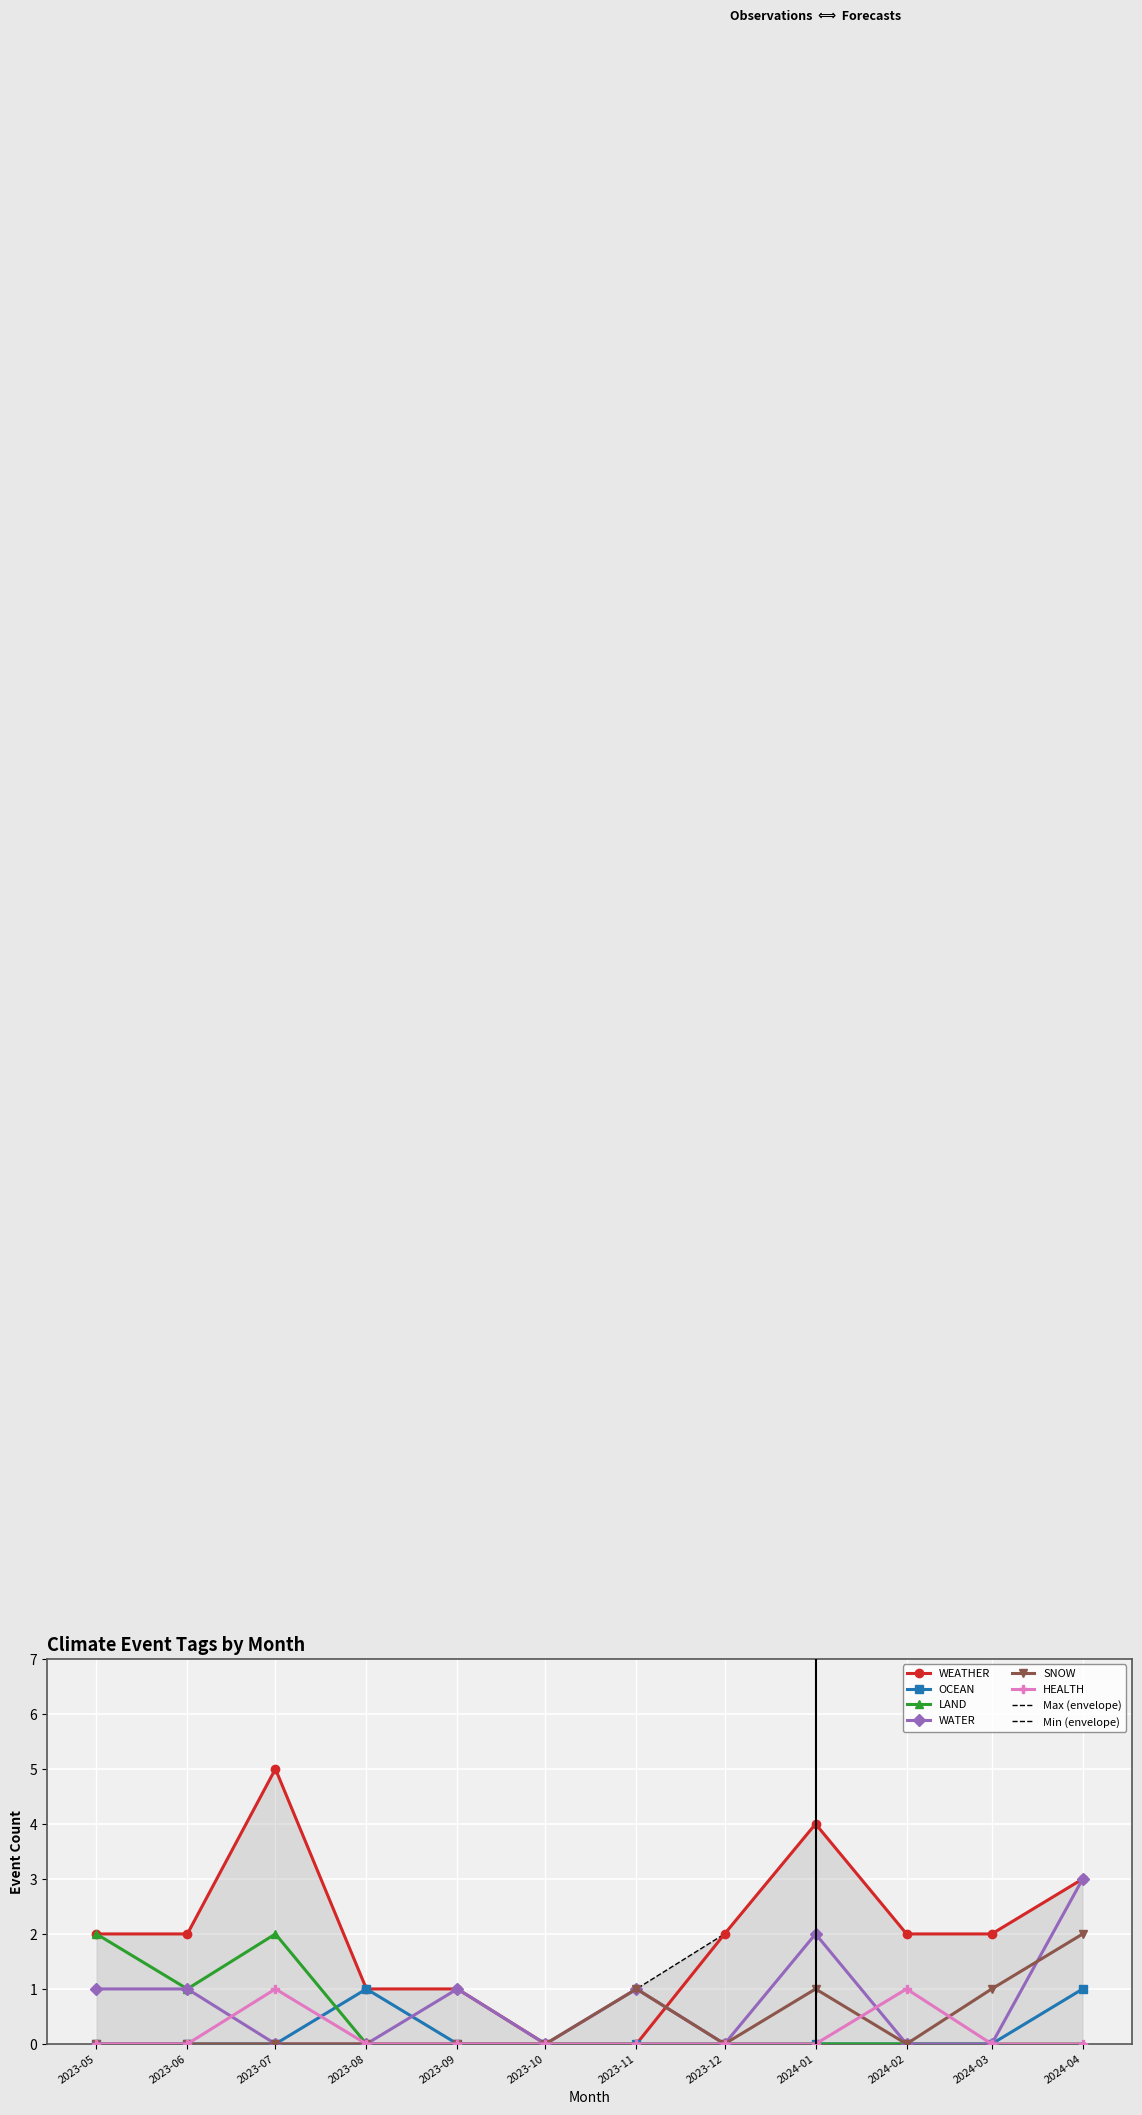

The value of LAND at 2024-02 is -1. True or false?

False